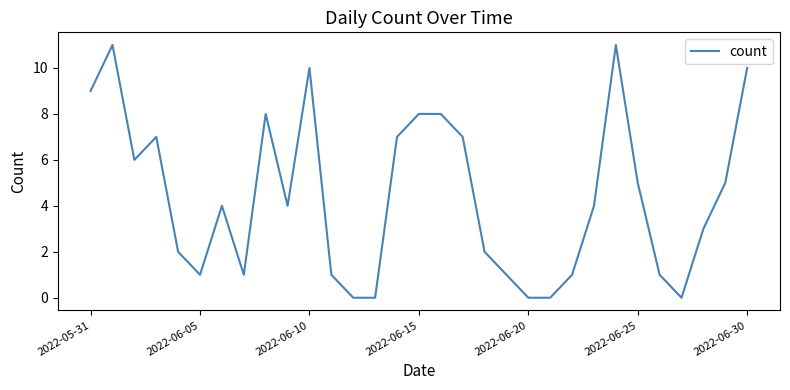

What is the difference between the maximum and minimum values?

11